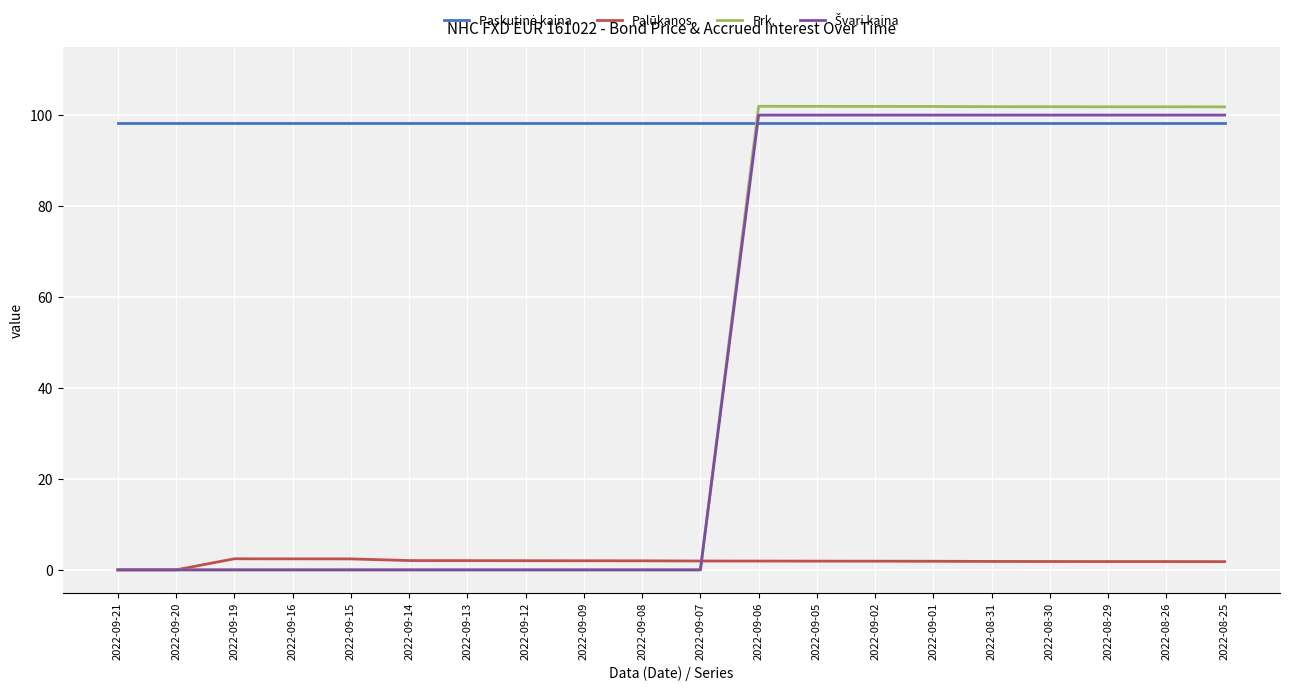

What is the spread (max minus min) of values at 2022-09-20?

98.2